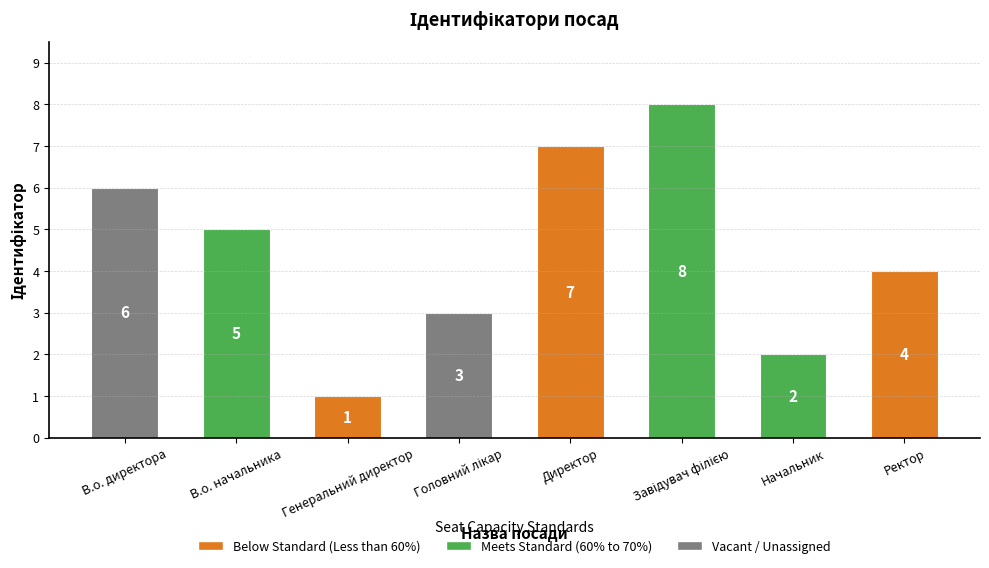

At which category does the chart reach its minimum across all series?

Генеральний директор